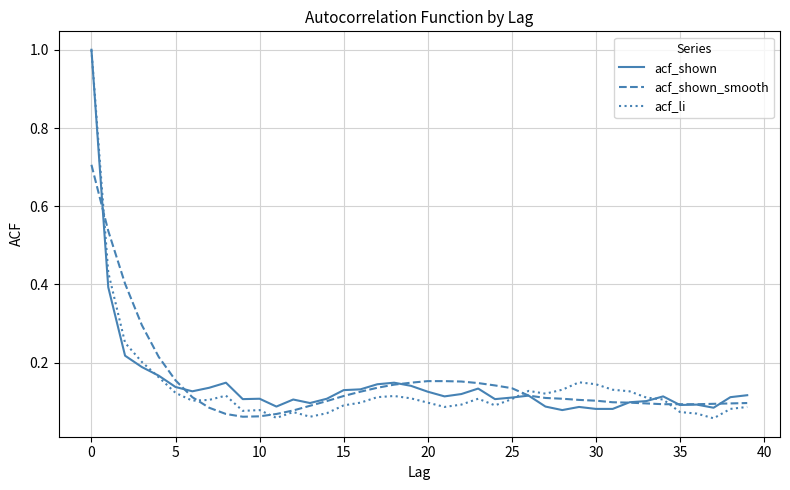

What is the maximum value shown in the chart?

1.0